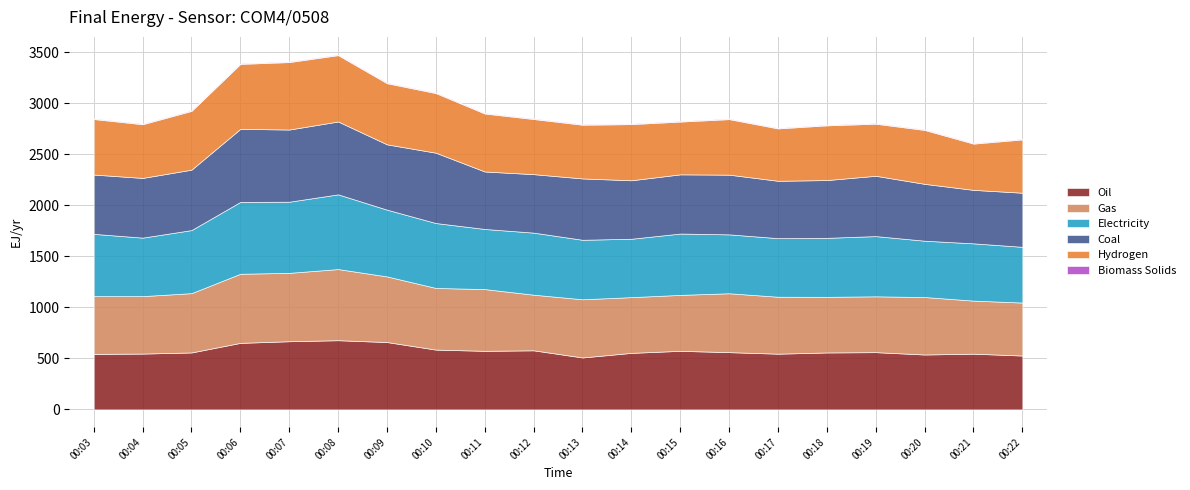

What is the highest value of the Oil series?

678